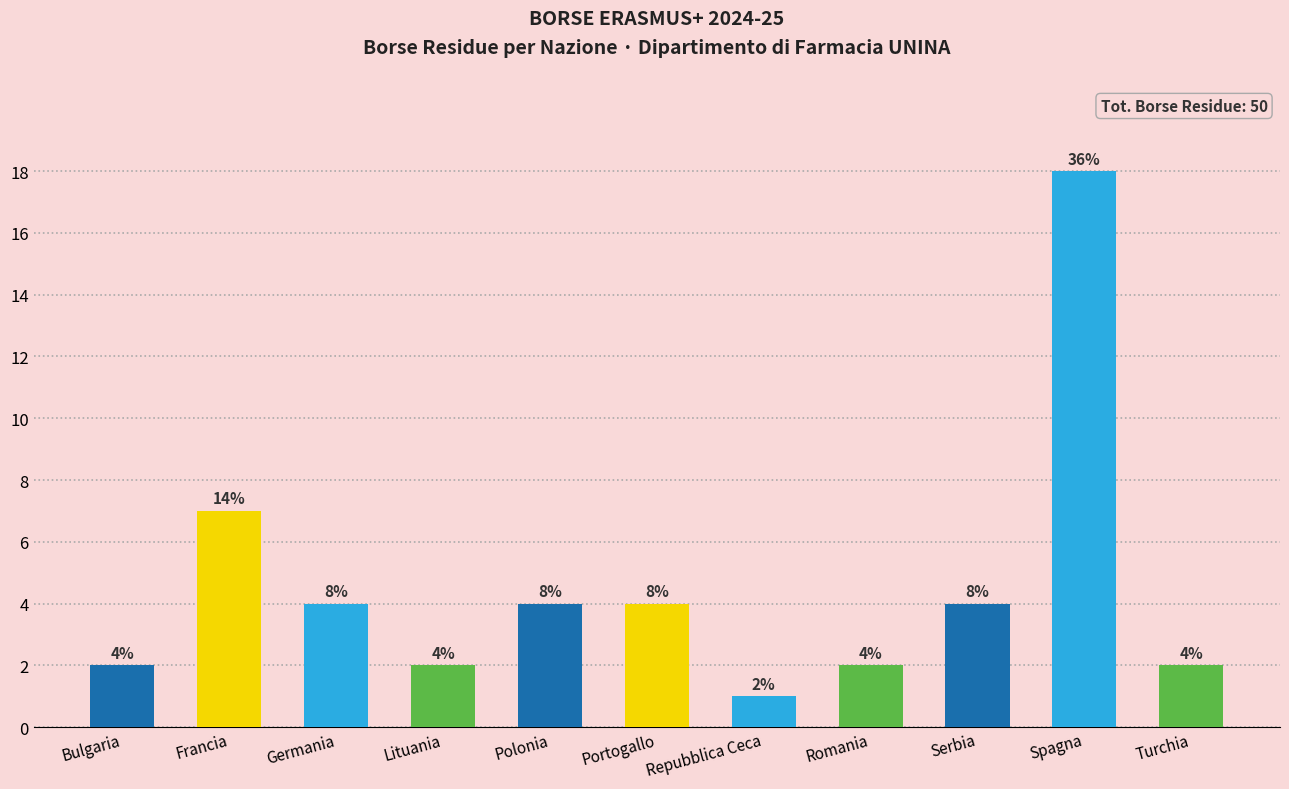

At which label is the value closest to 9?

Francia